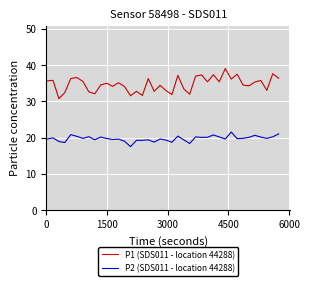

Rank the series by their maximum value, from highest to lowest.

P1 (SDS011 - location 44288), P2 (SDS011 - location 44288)